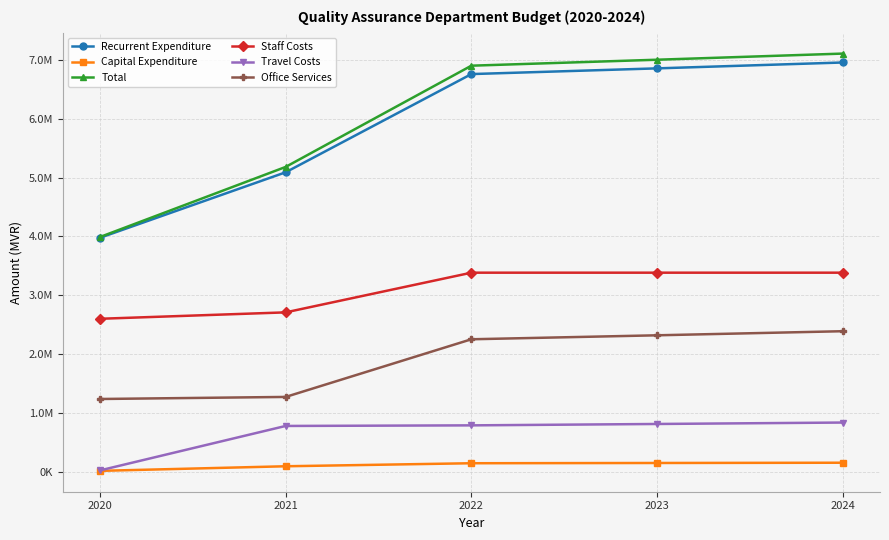

Is this an area chart (filled region under the line)?

No